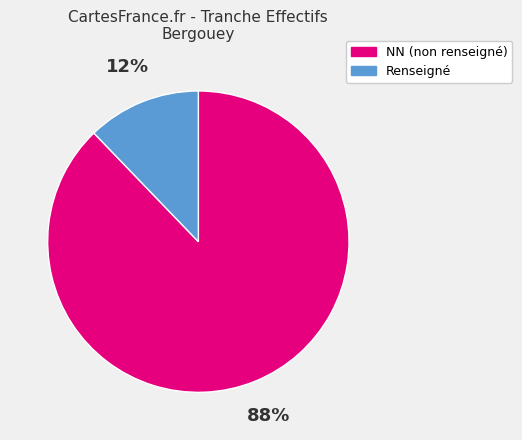

Between NN (non renseigné) and Renseigné, which is larger?

NN (non renseigné)